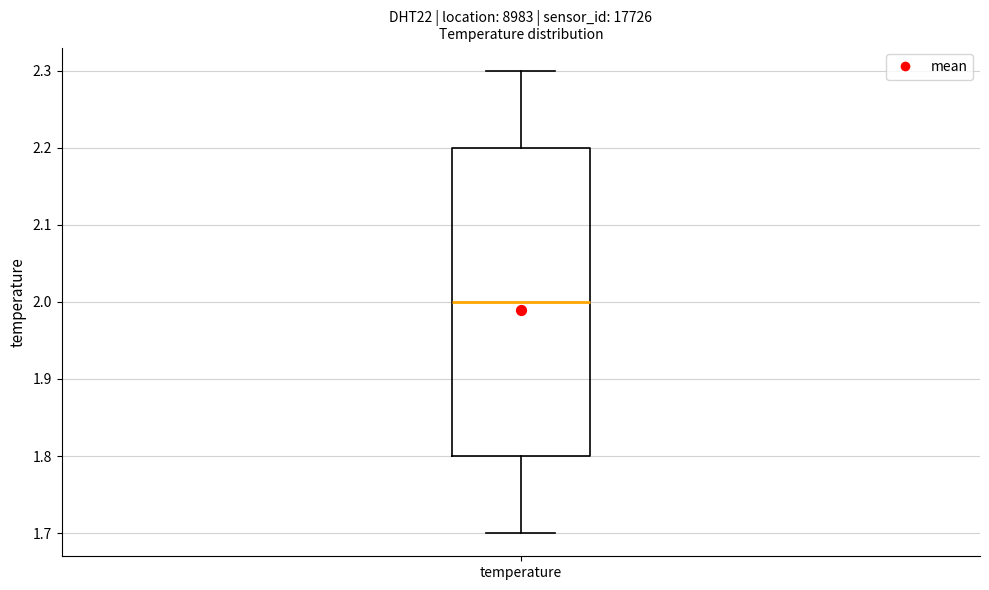

Where does the upper whisker of the box for temperature end on the y-axis? The values are not printed on the chart, so give them approximately, as read against the axis.

2.3